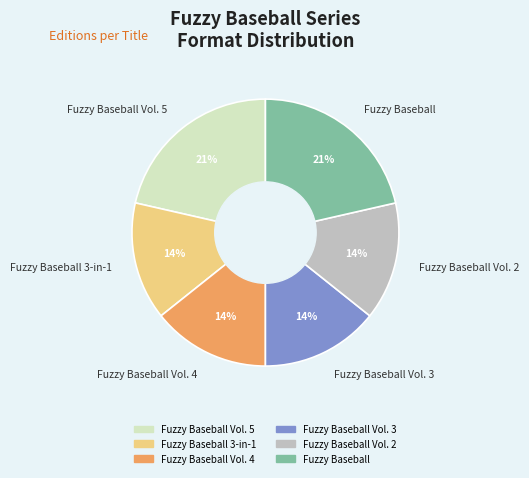

Approximately how many times larger is the value at Fuzzy Baseball compared to Fuzzy Baseball Vol. 3?

1.5